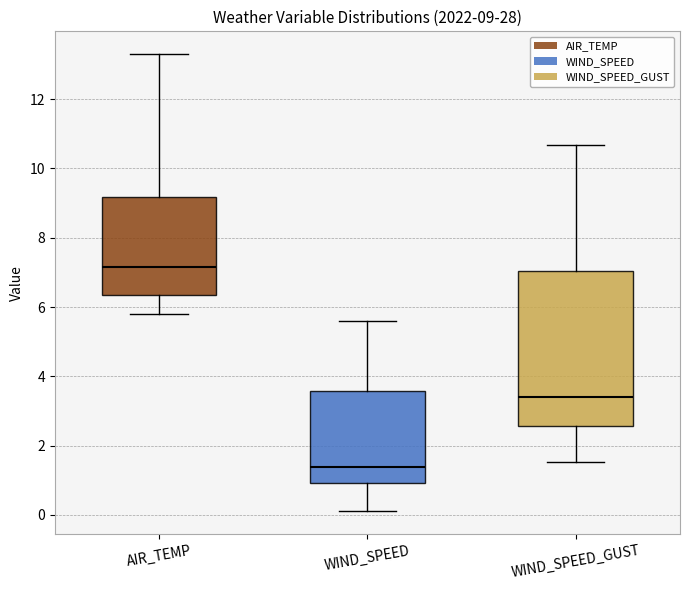

Which box's median line is the lowest?

WIND_SPEED